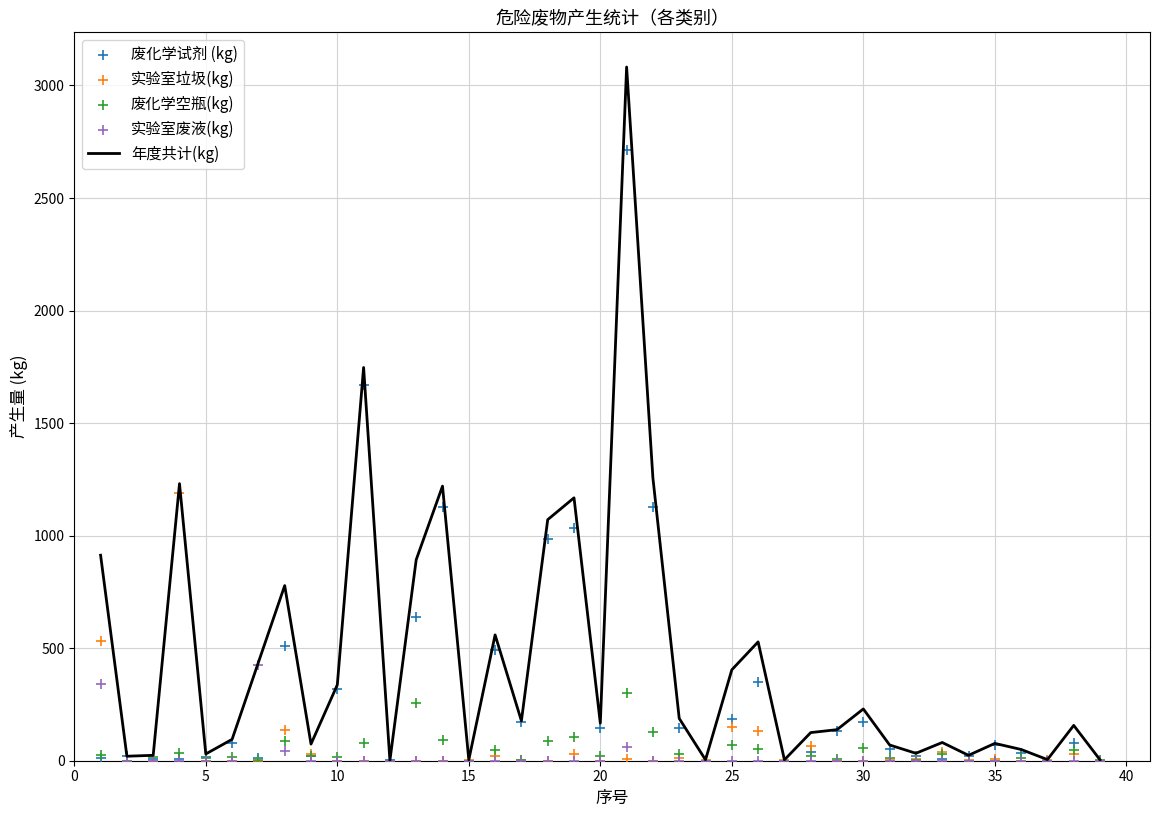

Which series has the largest total across all categories?

年度共计(kg)